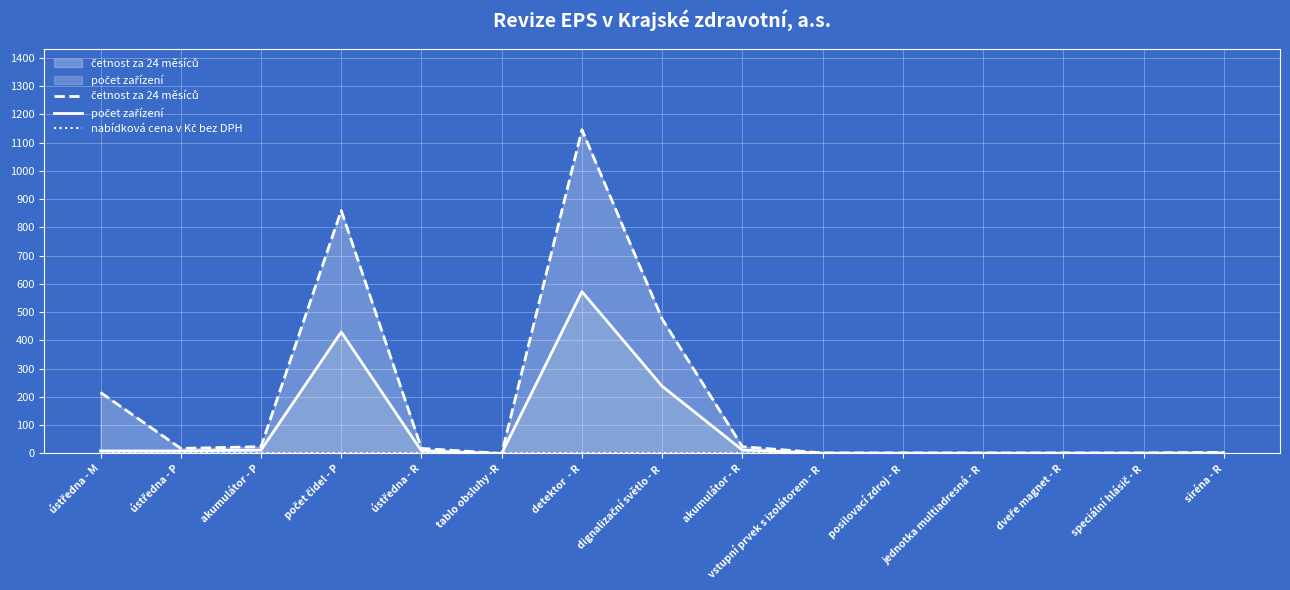

True or false: počet zařízení and četnost za 24 měsíců cross at least once.

False